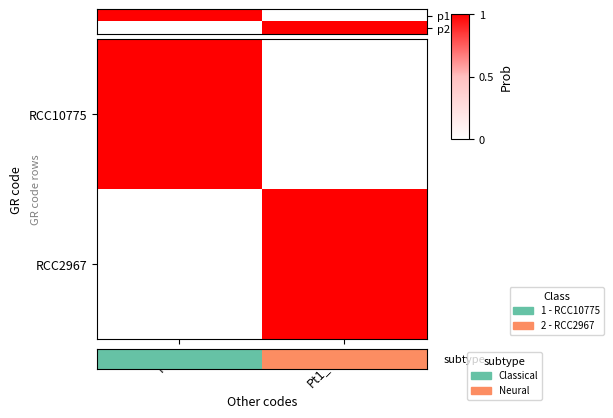

The p1 series shows 0 at Pt1_8.6. True or false?

True